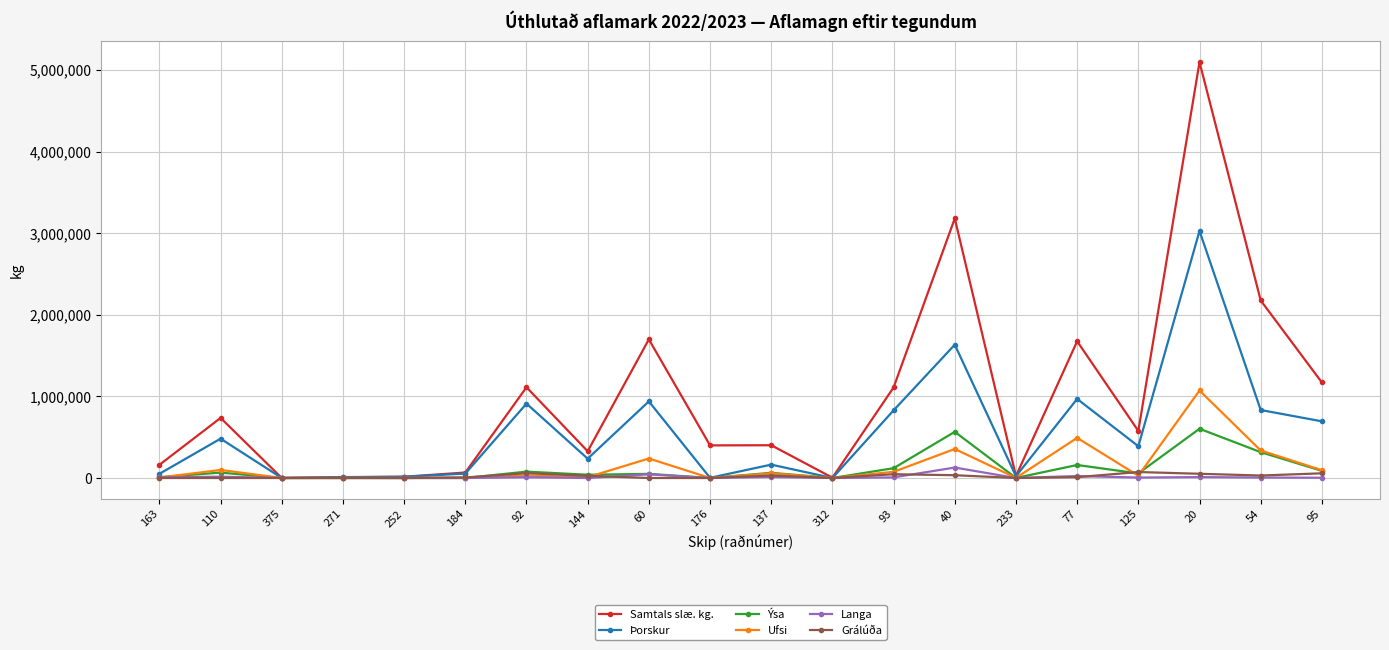

At how many categories does at least one series exceed 109921?

14